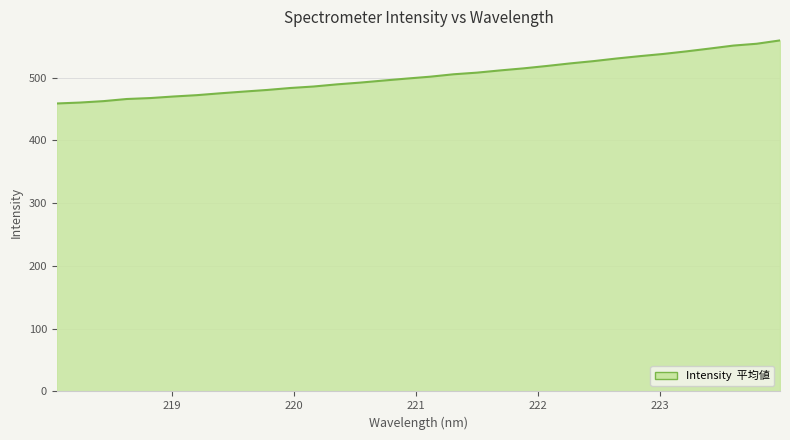

What is the average value?

502.9